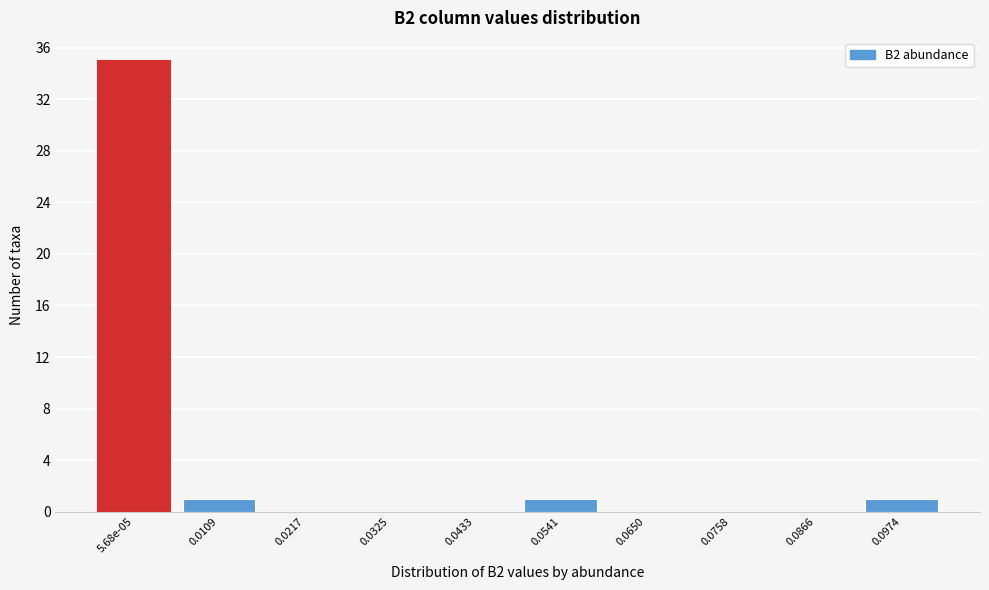

Reading left to right, list all the values displayed in this chart.

5.68e-05=35	0.0109=1	0.0217=0	0.0325=0	0.0433=0	0.0541=1	0.0650=0	0.0758=0	0.0866=0	0.0974=1